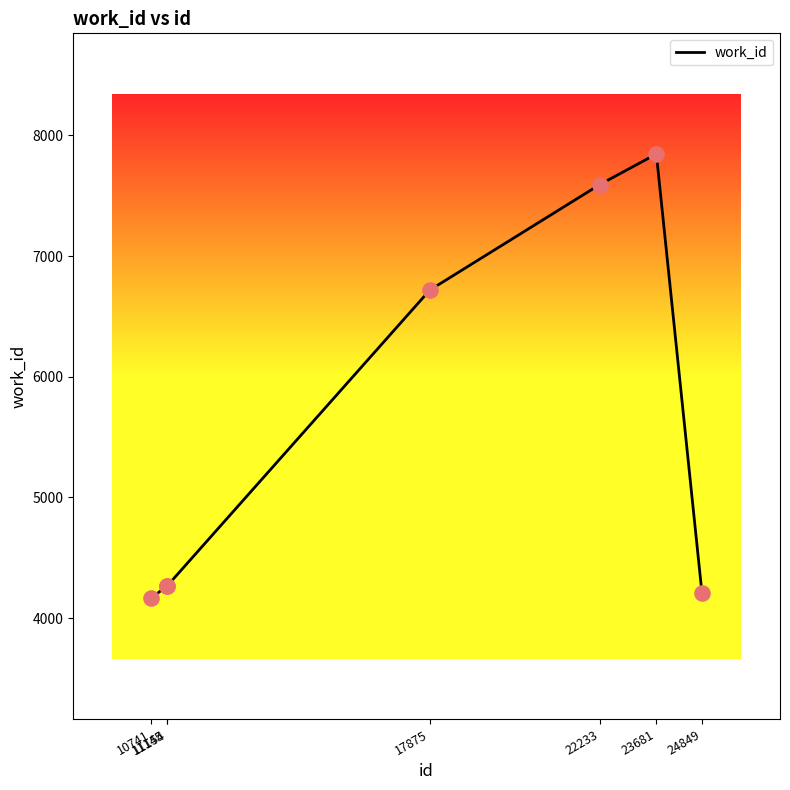

What is the ratio of the value at 17875 to the value at 11145?

1.6